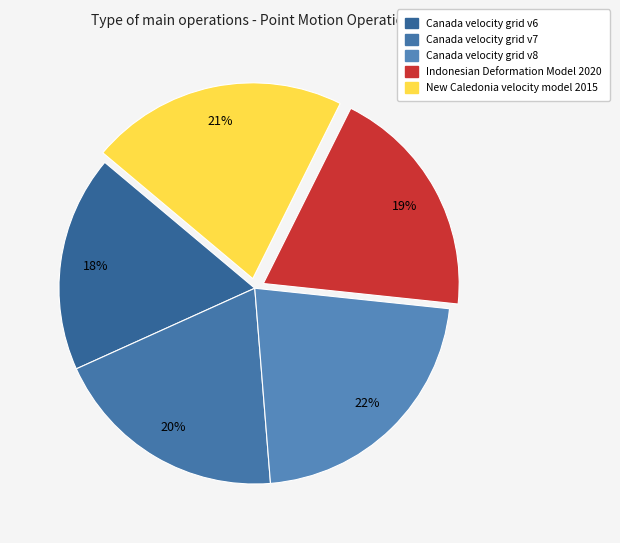

To the nearest percent, what is the combined percentage of Canada velocity grid v8 and New Caledonia velocity model 2015?

43%